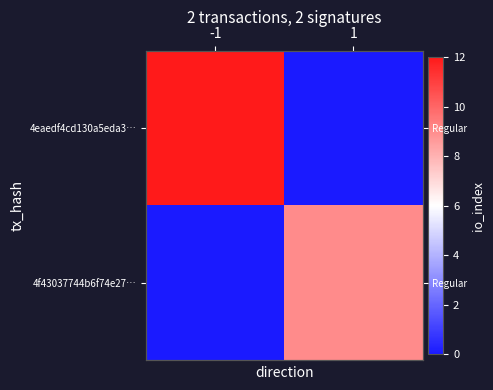

At which label is 4f43037744b6f74e27… closest to 4?

-1